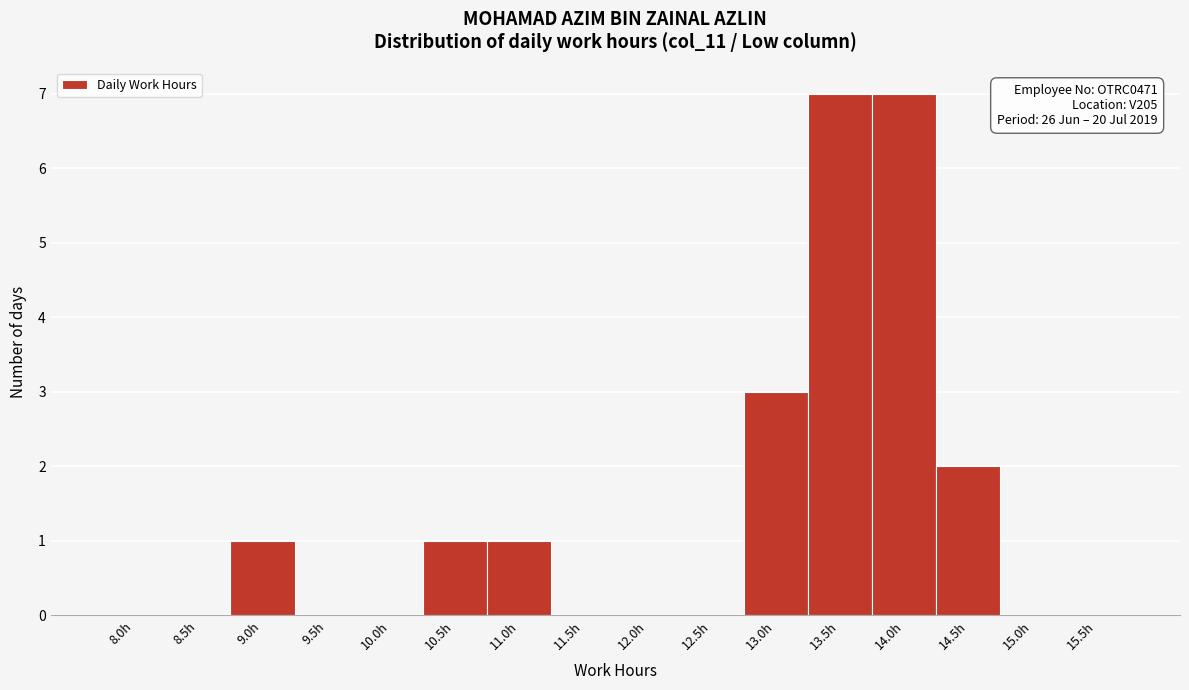

Reading left to right, list all the values displayed in this chart.

8.0h=0	8.5h=0	9.0h=1	9.5h=0	10.0h=0	10.5h=1	11.0h=1	11.5h=0	12.0h=0	12.5h=0	13.0h=3	13.5h=7	14.0h=7	14.5h=2	15.0h=0	15.5h=0